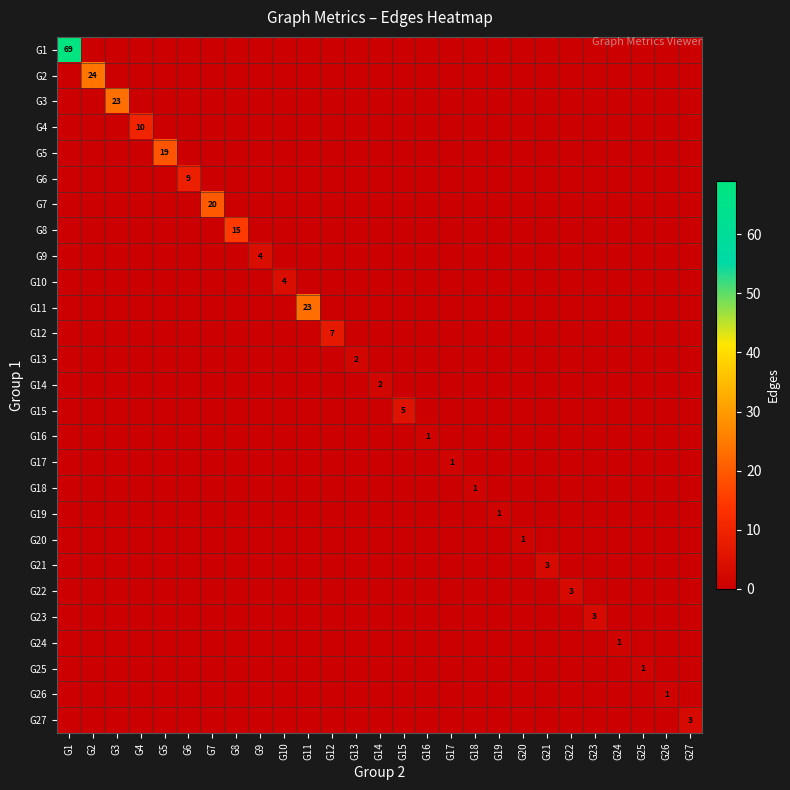

How many series are shown in this chart?

27